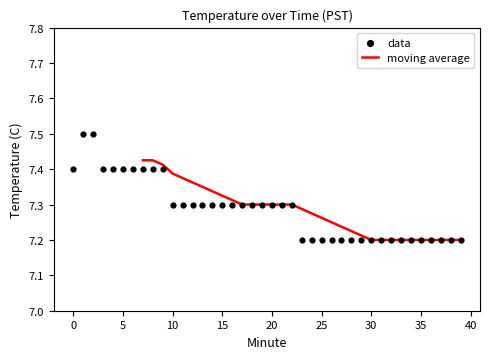

What is the change in value from 4 to 20?

-0.1